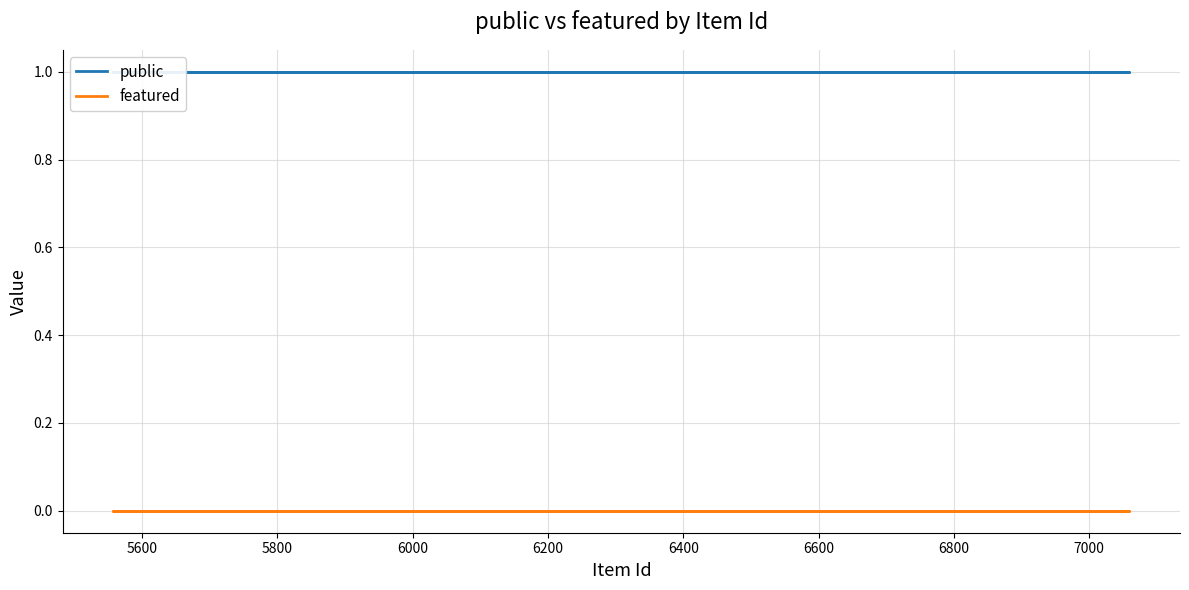

Reading left to right, transcribe all the data shown in this chart.

public: 1	1	1	1	1	1	1	1	1	1	1	1
featured: 0	0	0	0	0	0	0	0	0	0	0	0